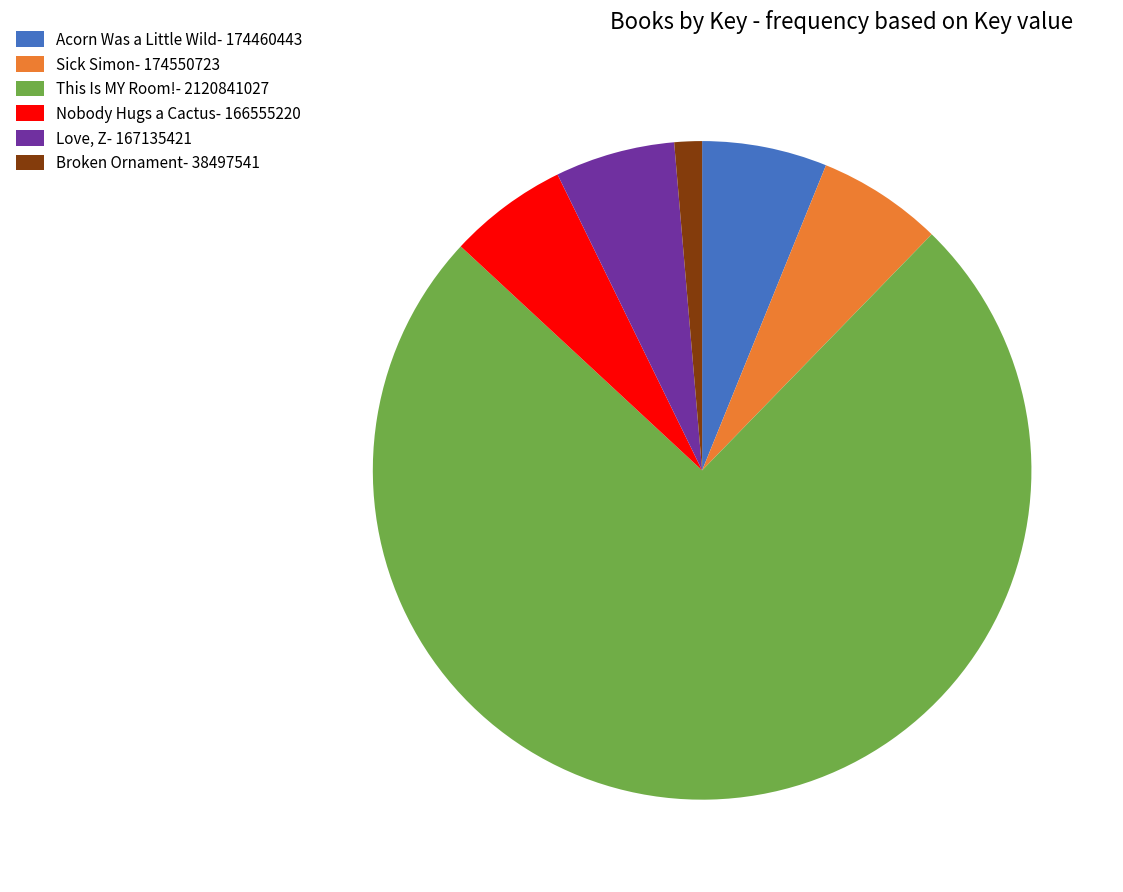

Combined, do Sick Simon and Broken Ornament account for over 50%?

No